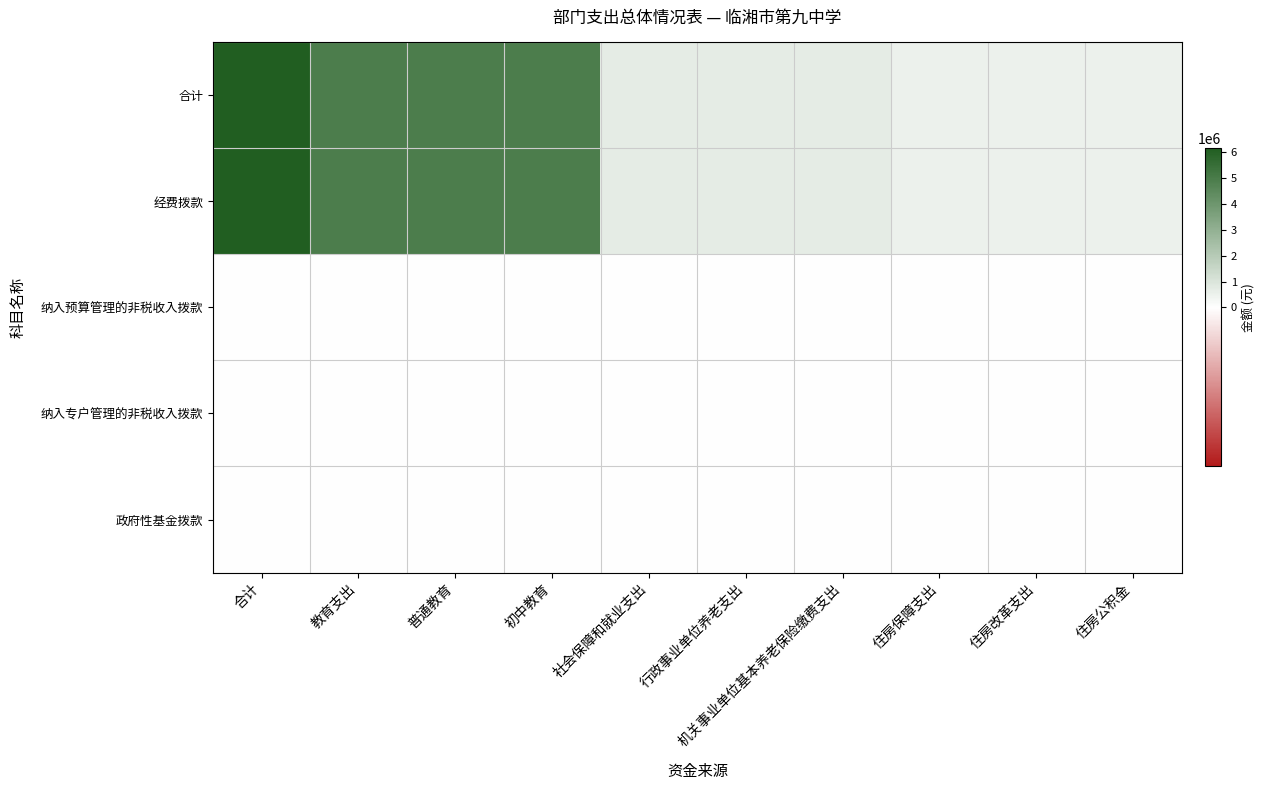

Which series has the widest spread of values?

合计